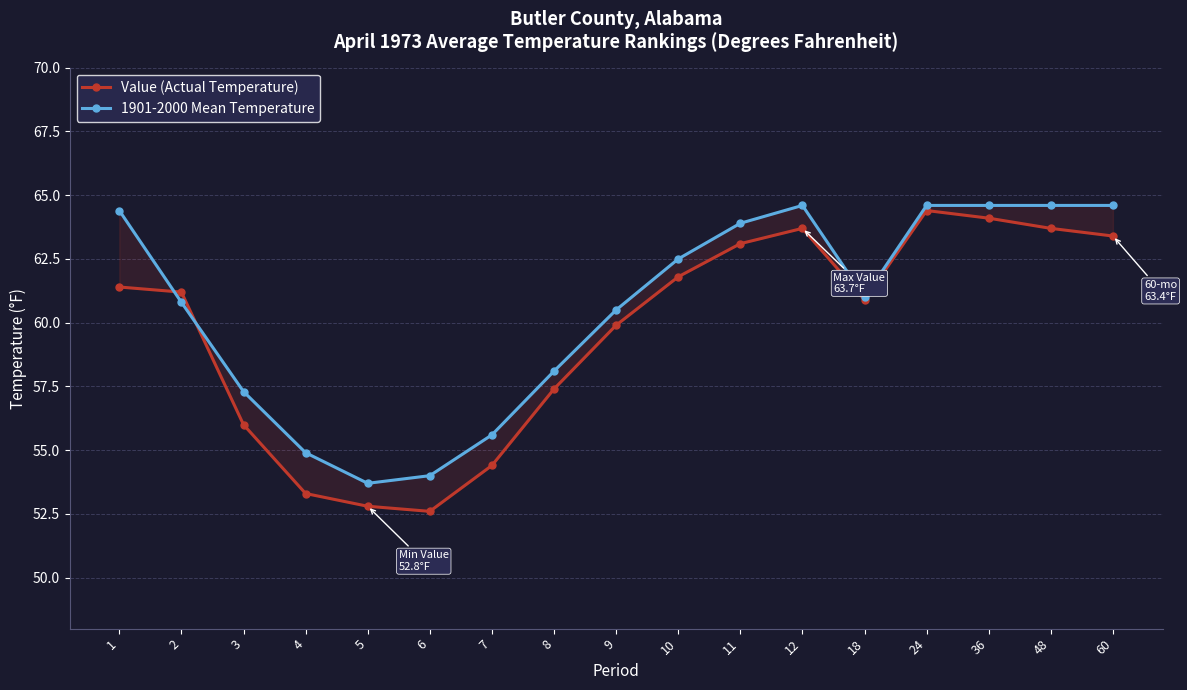

The value of 1901-2000 Mean Temperature at 3 is 81.0. True or false?

False